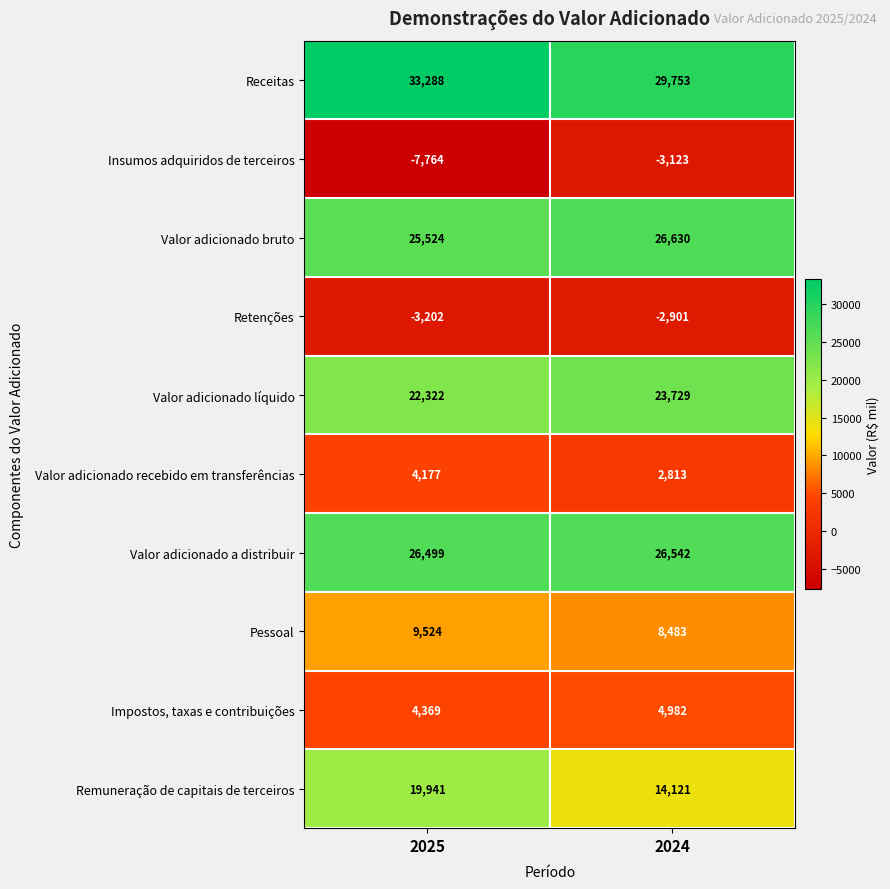

What is the difference between the maximum and minimum values in the Retenções series?

301